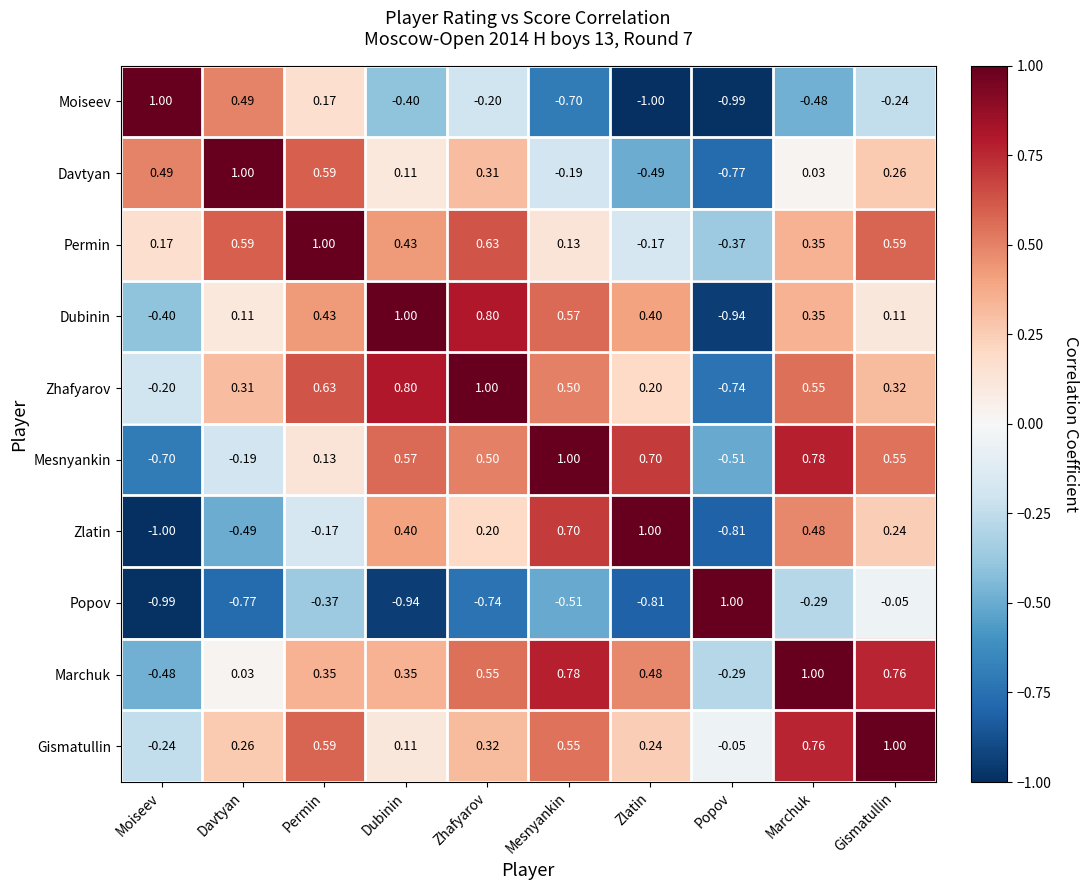

What is the difference between the highest and lowest values at Mesnyankin?

1.7